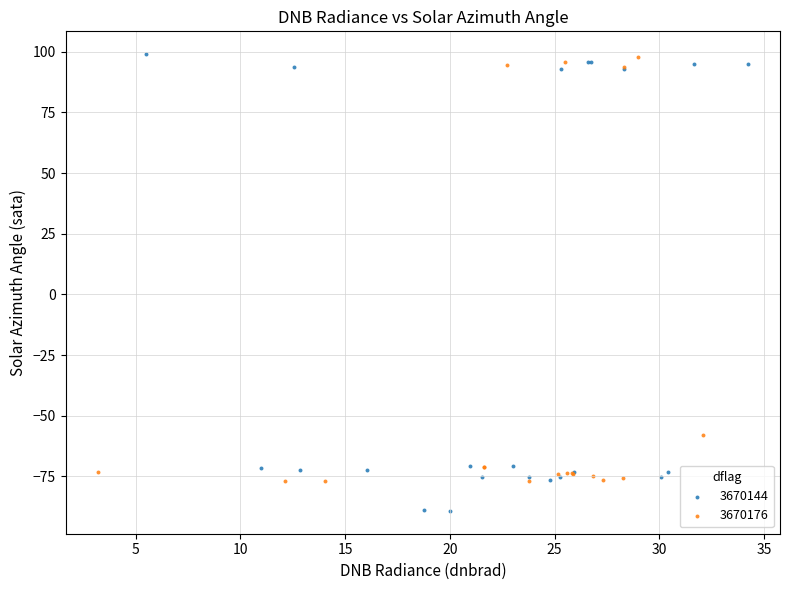

Which series contains the lowest Y value?

3670144